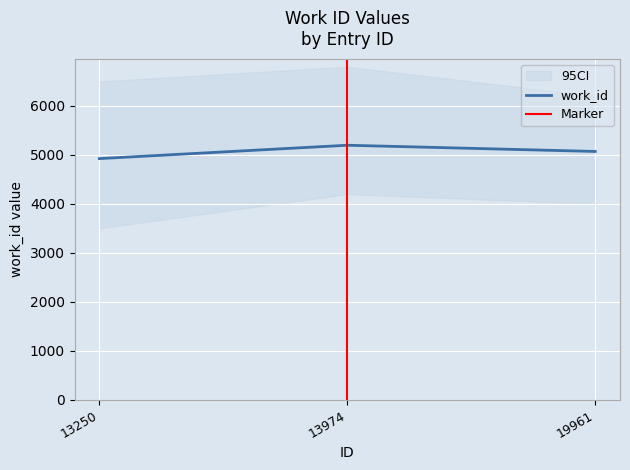

What is the minimum value shown in the chart?

4924